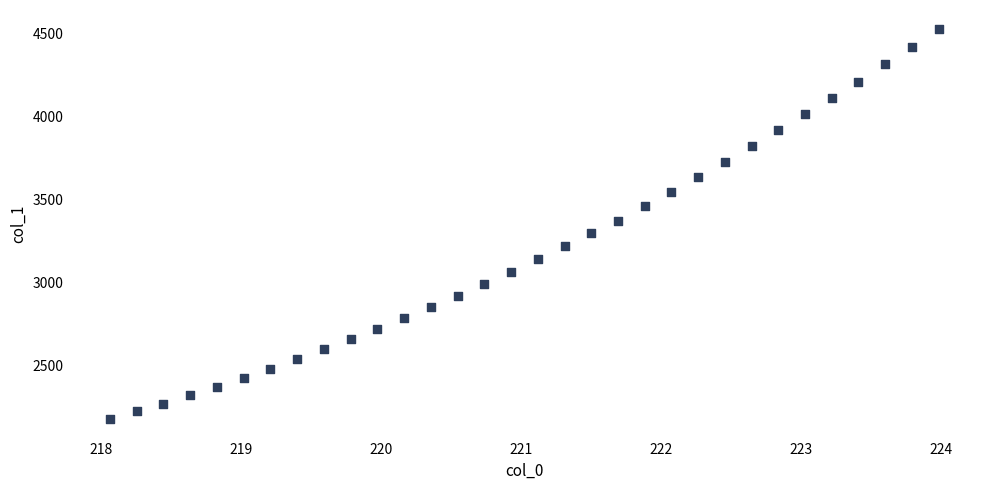

What is the range of Y values (max minus min)?

2349.2